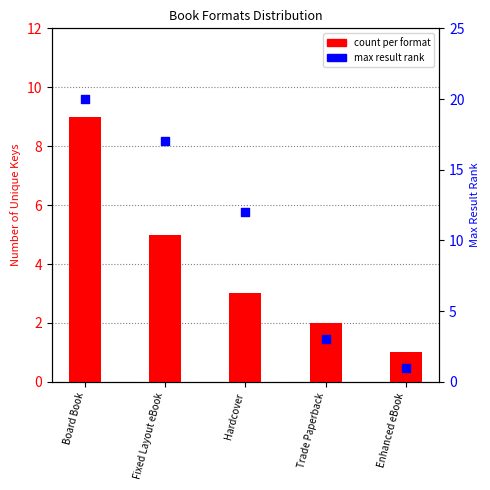

What are all the series names shown in the legend?

count per format, max result rank